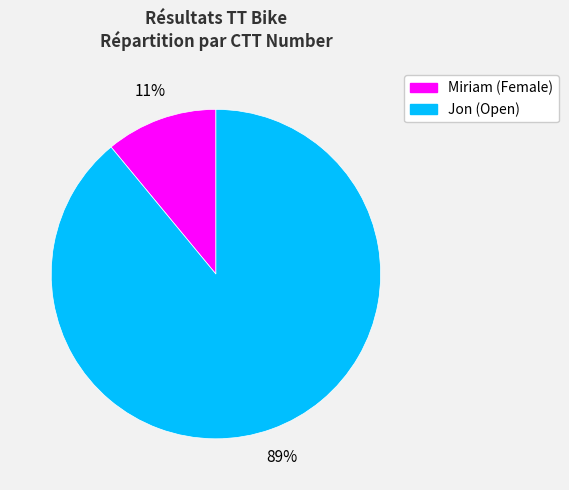

To the nearest percent, what is the average slice percentage?

50%